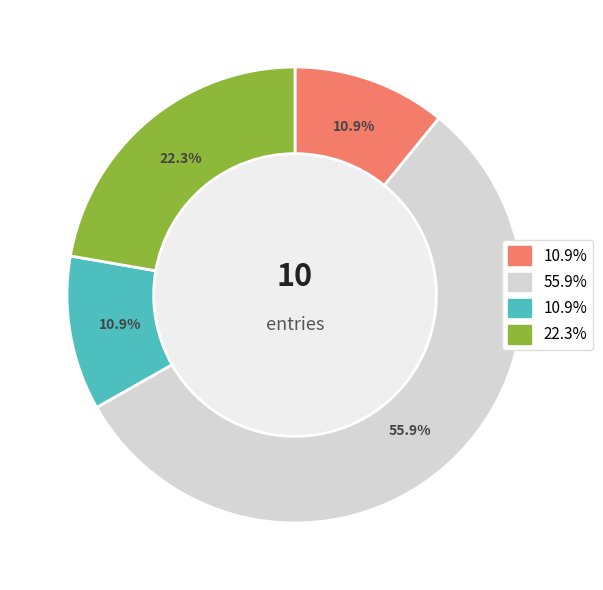

Is there a majority slice in this chart?

Yes